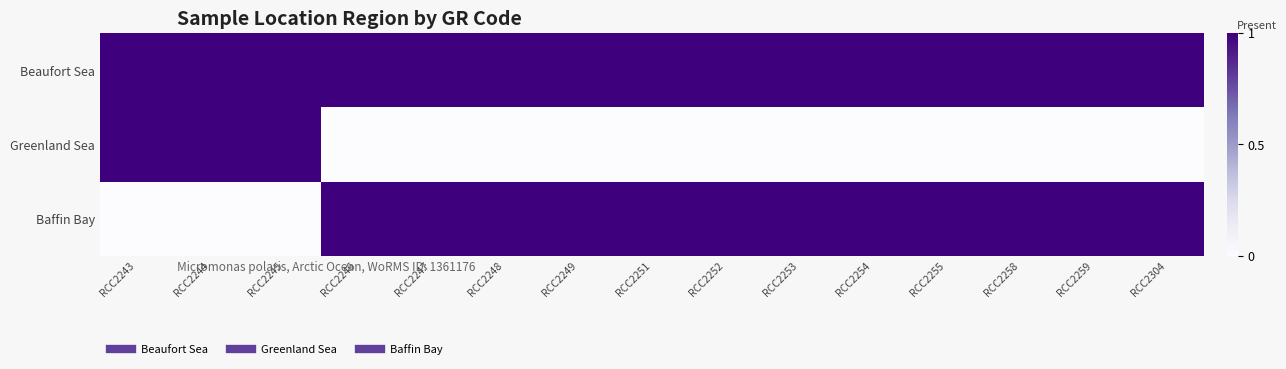

Reading right to left, extract all data points from this chart.

Beaufort Sea: RCC2304=1	RCC2259=1	RCC2258=1	RCC2255=1	RCC2254=1	RCC2253=1	RCC2252=1	RCC2251=1	RCC2249=1	RCC2248=1	RCC2247=1	RCC2246=1	RCC2245=1	RCC2244=1	RCC2243=1
Greenland Sea: RCC2304=0	RCC2259=0	RCC2258=0	RCC2255=0	RCC2254=0	RCC2253=0	RCC2252=0	RCC2251=0	RCC2249=0	RCC2248=0	RCC2247=0	RCC2246=0	RCC2245=1	RCC2244=1	RCC2243=1
Baffin Bay: RCC2304=1	RCC2259=1	RCC2258=1	RCC2255=1	RCC2254=1	RCC2253=1	RCC2252=1	RCC2251=1	RCC2249=1	RCC2248=1	RCC2247=1	RCC2246=1	RCC2245=0	RCC2244=0	RCC2243=0